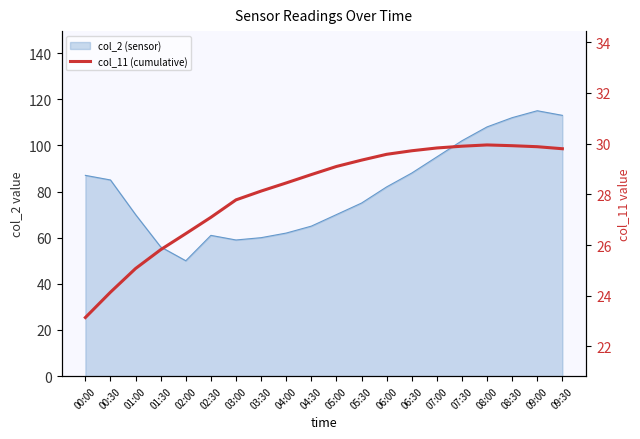

Which has a higher value, 08:30 or 06:00?

08:30